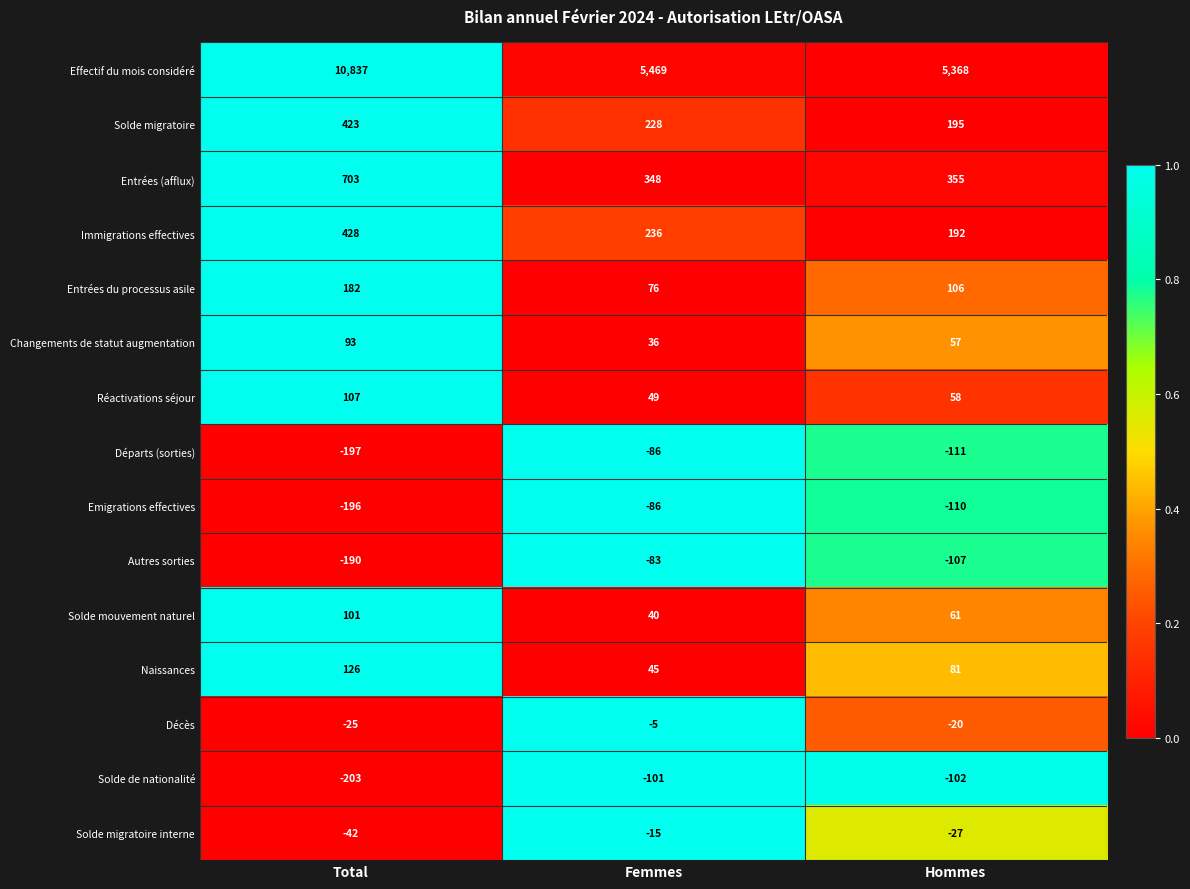

The value of Solde migratoire at Total is 423. True or false?

True